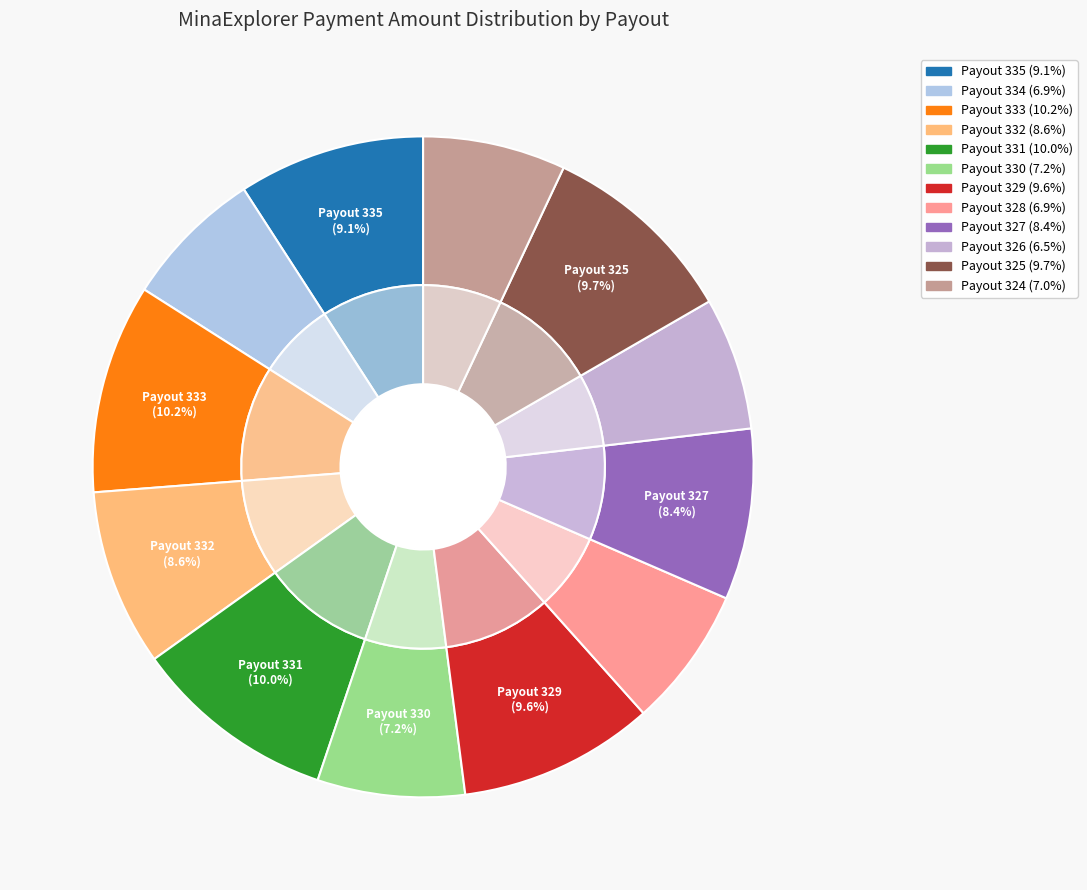

Between Payout 333 and Payout 329, which is larger?

Payout 333